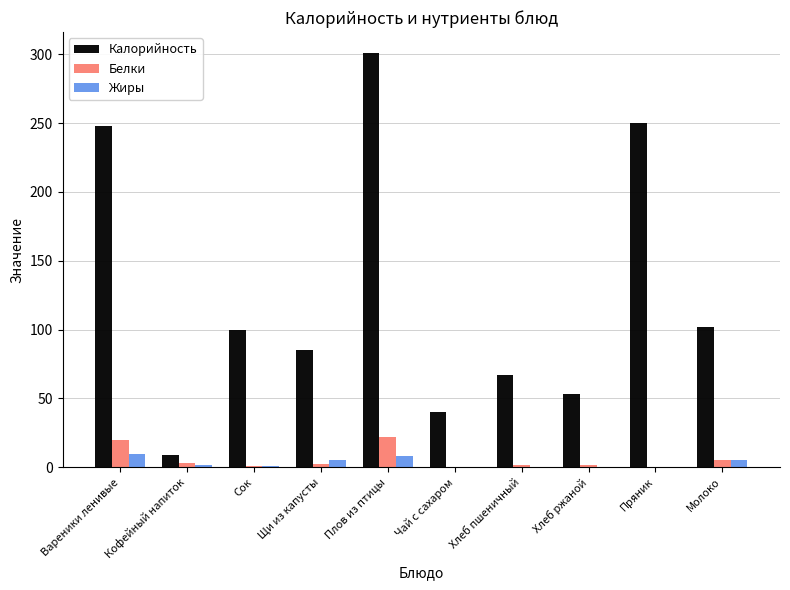

True or false: Белки has a value of 0.0 at Пряник.

True